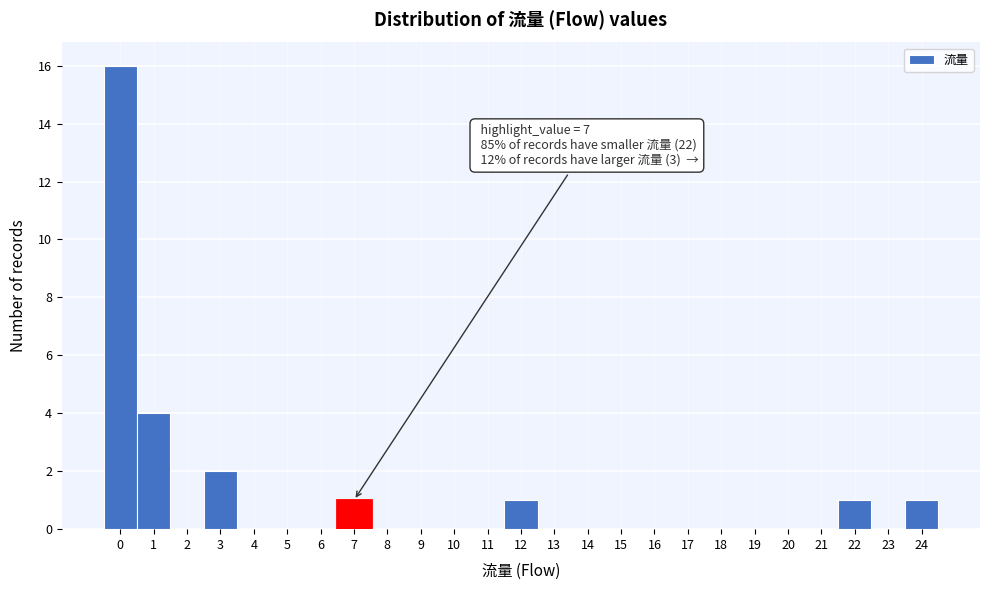

Which range on the x-axis has the tallest bar?

-0.5 to 0.5